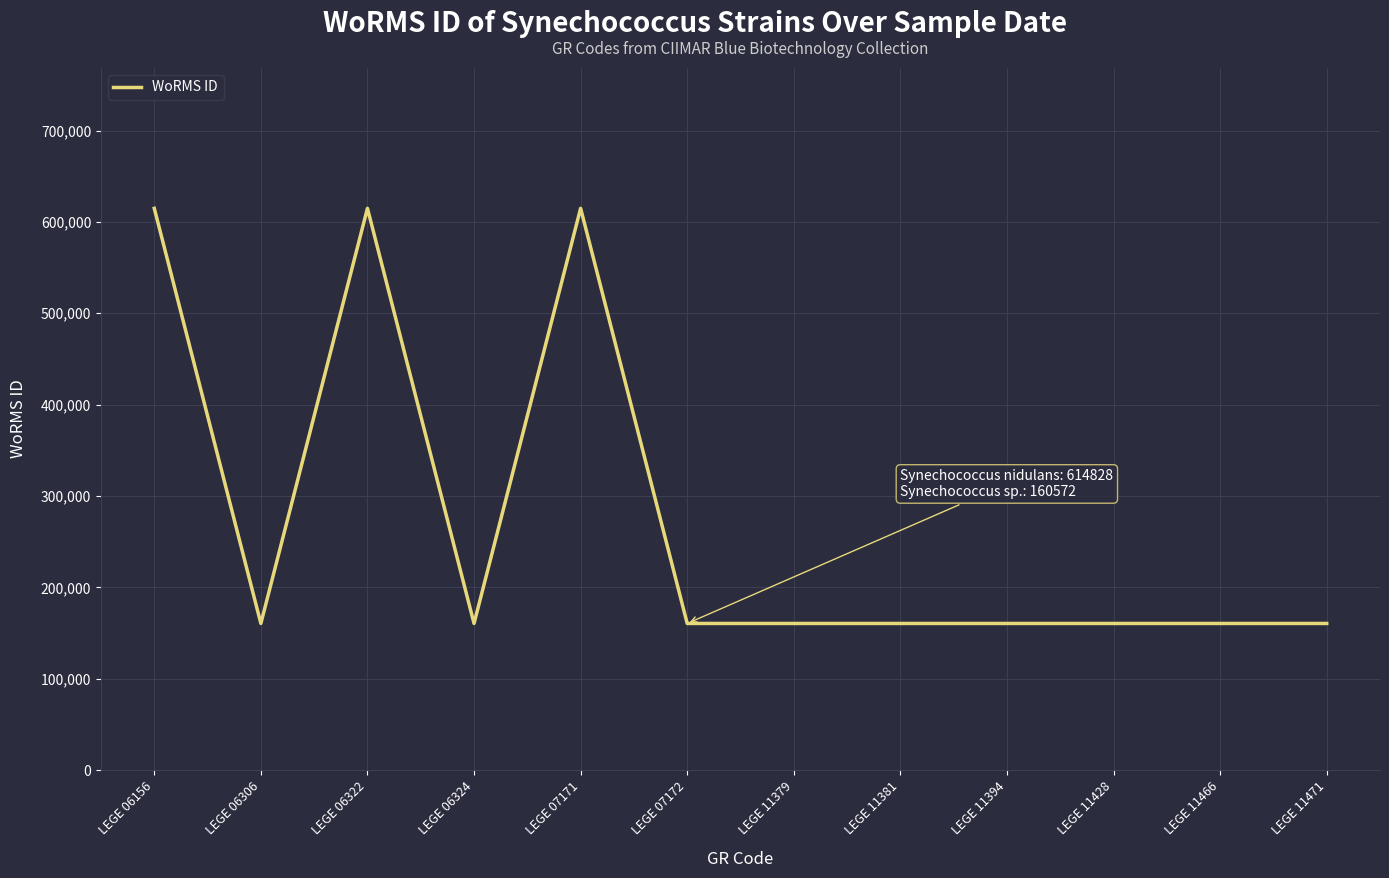

What is the change in value from LEGE 06156 to LEGE 06324?

-454256